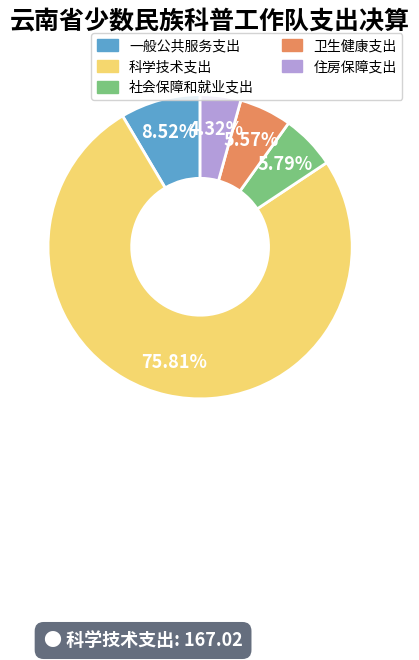

True or false: 科学技术支出 accounts for 76% of the total.

True